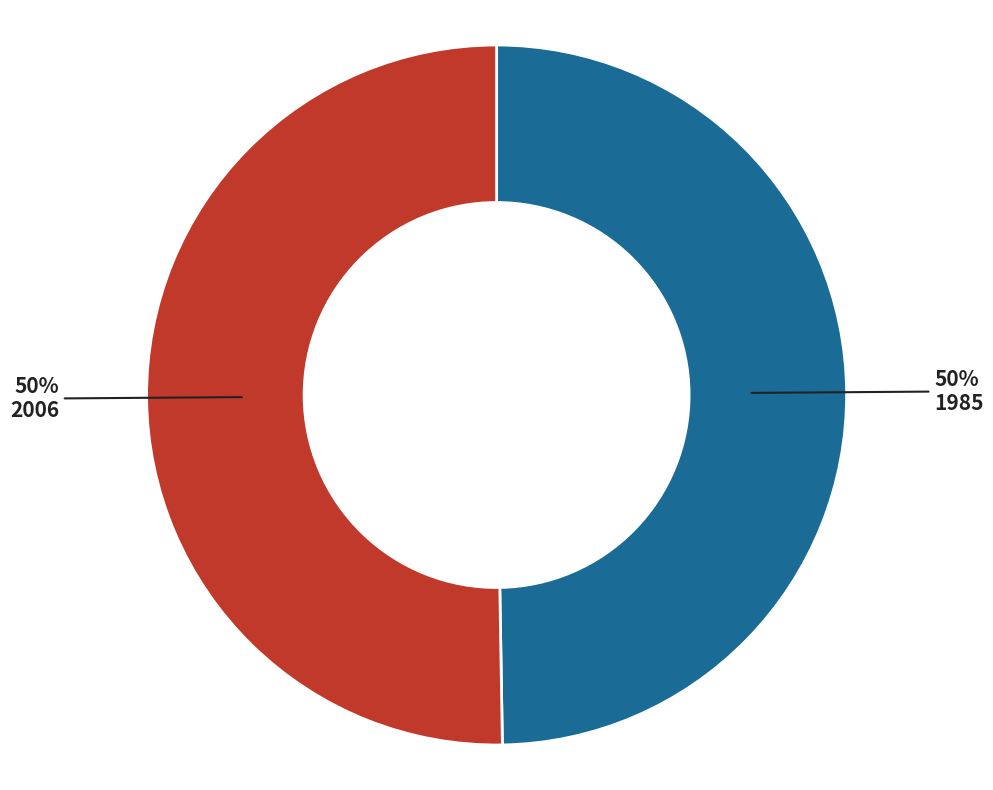

What percentage is the 2006 slice, to the nearest percent?

50%